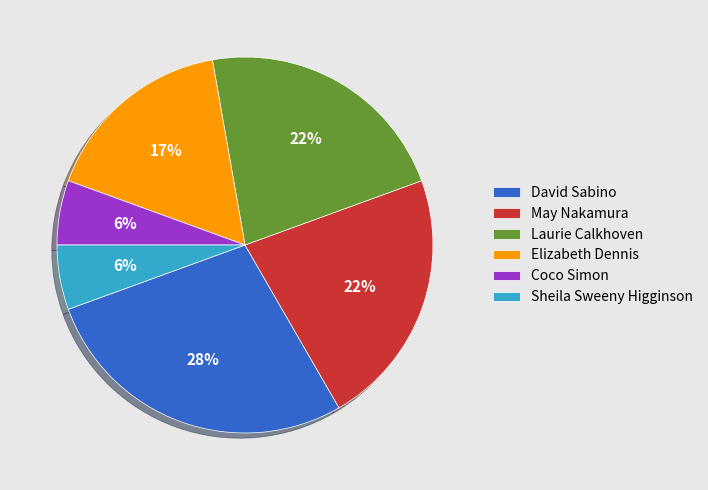

Which slice is the largest?

David Sabino